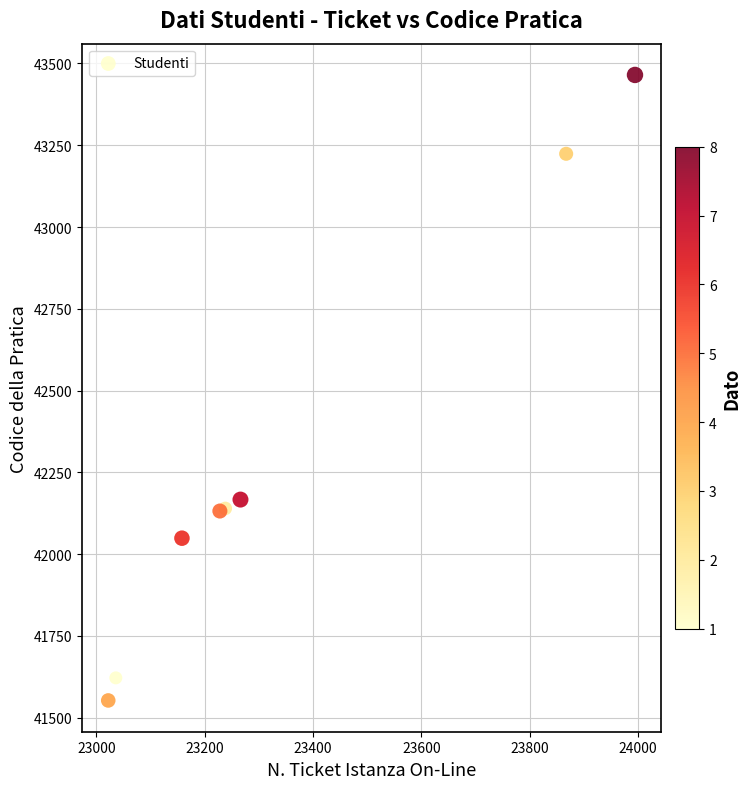

What Y value in the scatter plot is closest to 42509?

42167